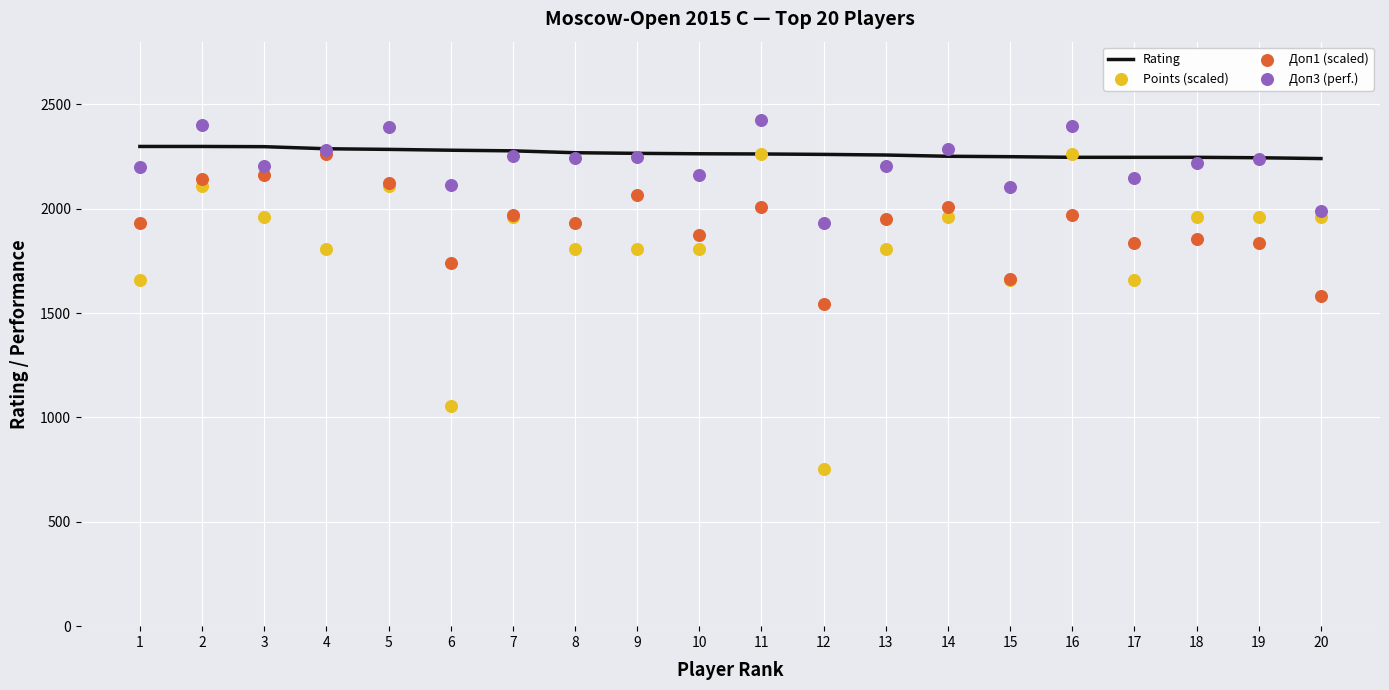

At how many categories does at least one series exceed 1595?

20